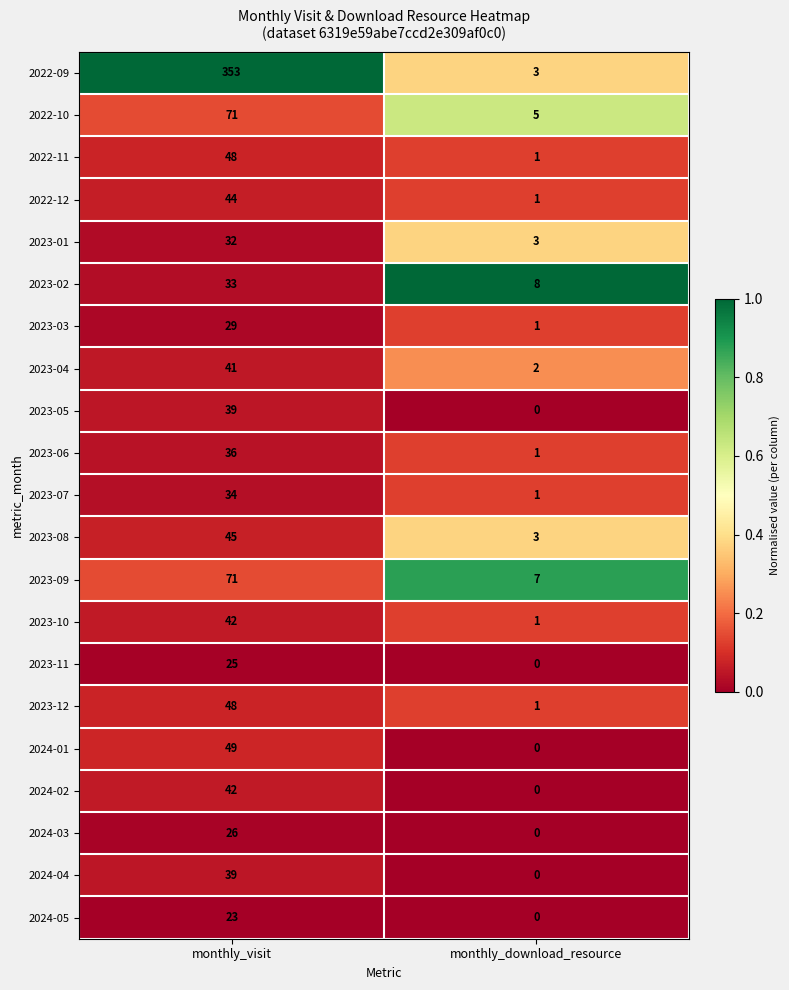

True or false: 2023-10 has a value of 72 at monthly_visit.

False